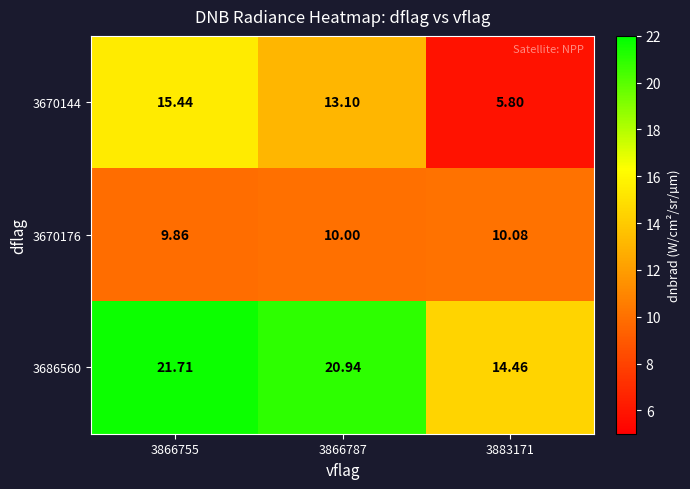

Which label corresponds to the smallest value in the chart?

3883171